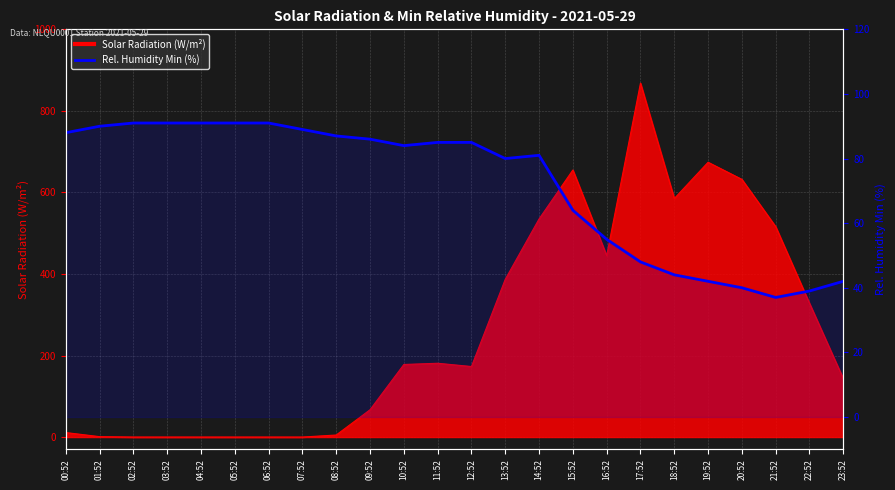

How many categories are shown in the chart?

24